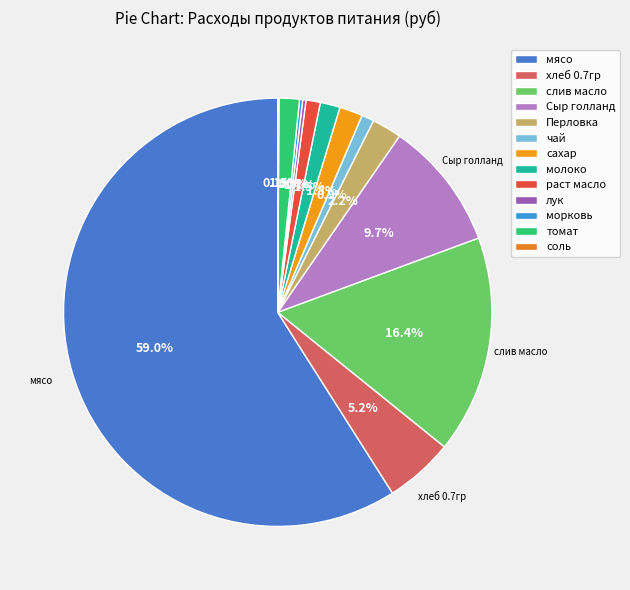

Is Сыр голланд the majority of the pie?

No